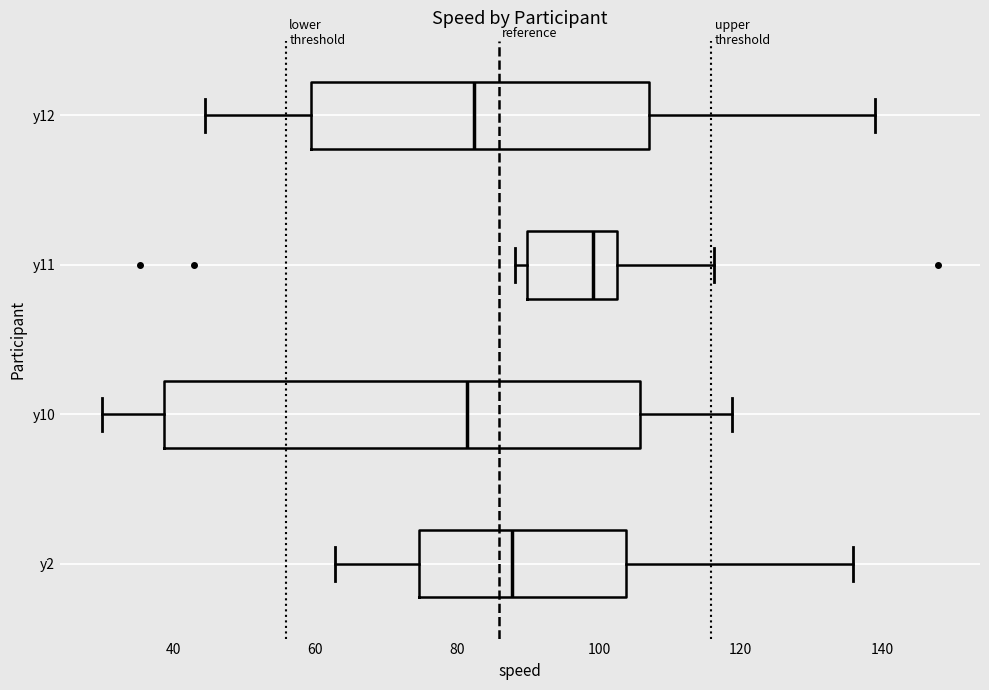

Comparing the boxes themselves (not the whiskers), which one is the widest?

y10